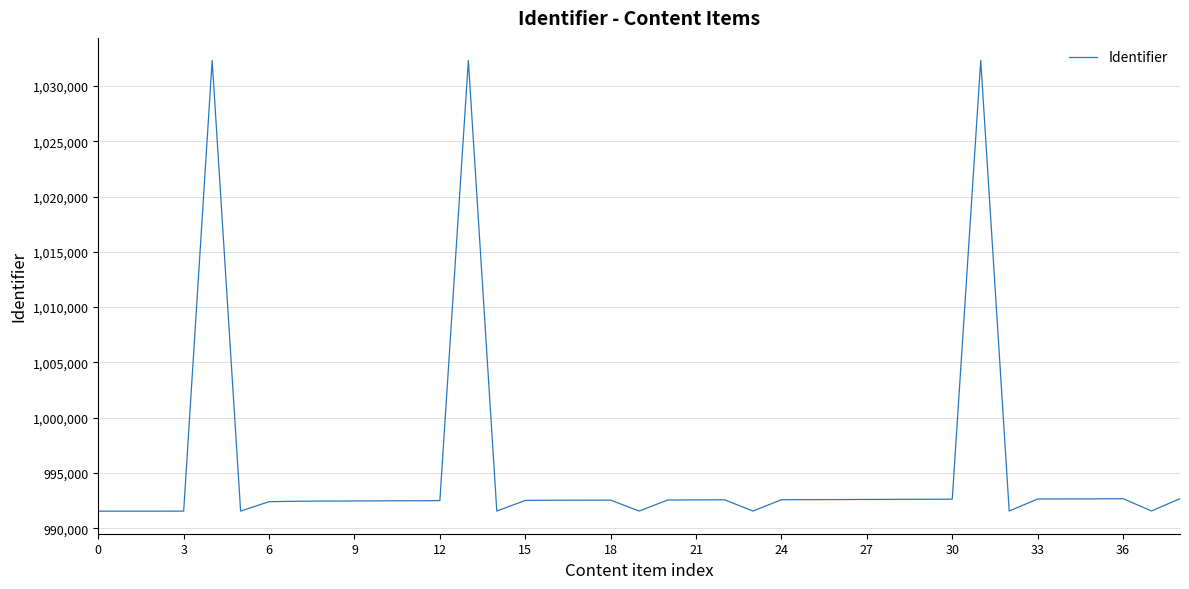

What is the difference between the maximum and minimum values?

40764